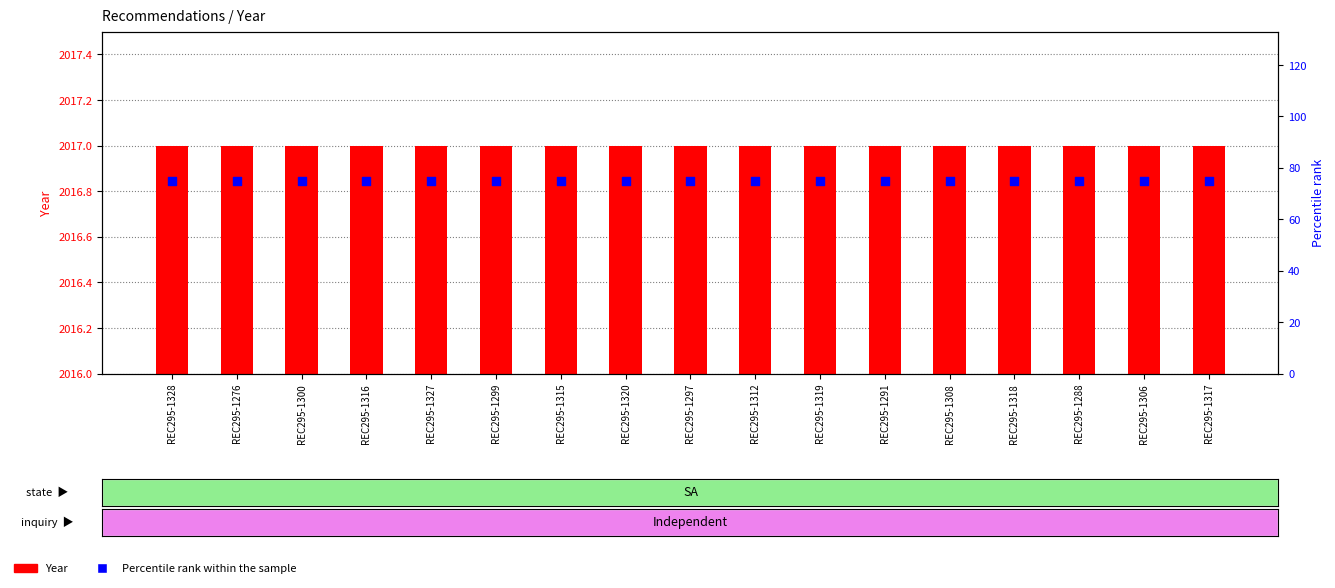

What is the total value across all series at REC295-1299?

2092